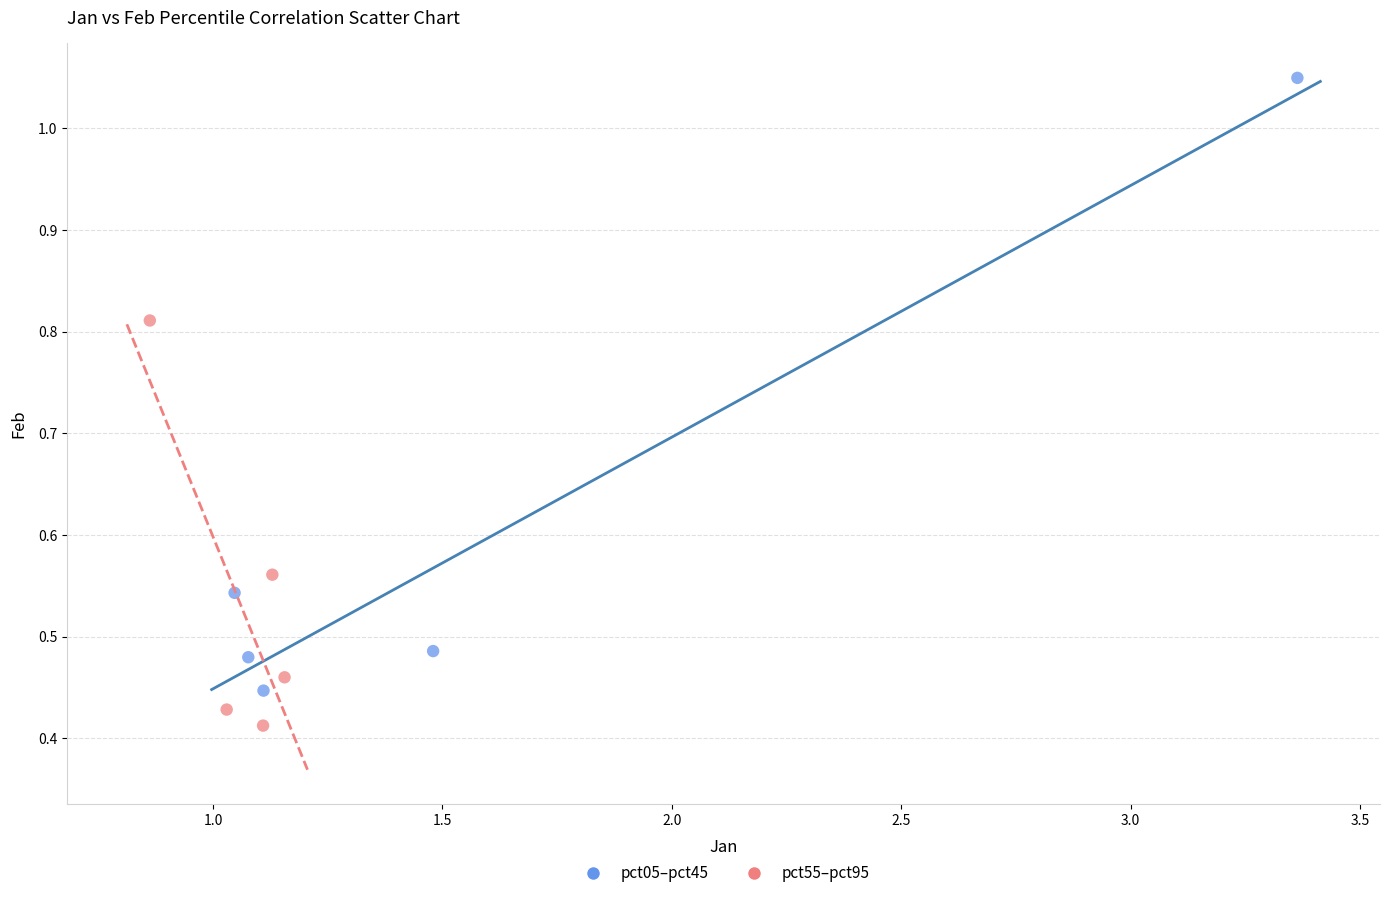

What are all the series names shown in the legend?

pct05–pct45, pct55–pct95